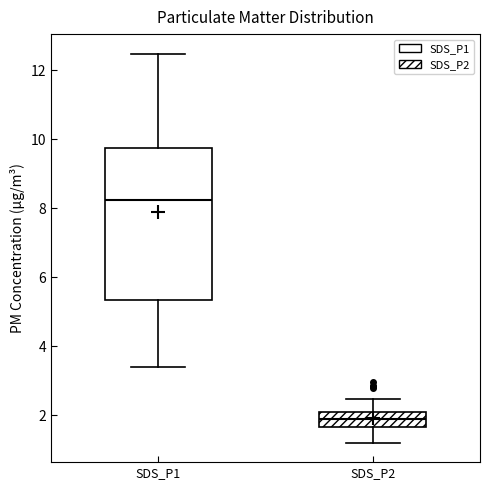

Reading left to right, read every box against the y-axis: the position of its median line, the range the box covers, and the ends of its whiskers. The values are not printed on the chart, so give them approximately, as read against the axis.

SDS_P1: median 8.2, box 5.4 to 9.8, whiskers 3.4 to 12.4
SDS_P2: median 1.8, box 1.6 to 2.0, whiskers 1.2 to 2.4